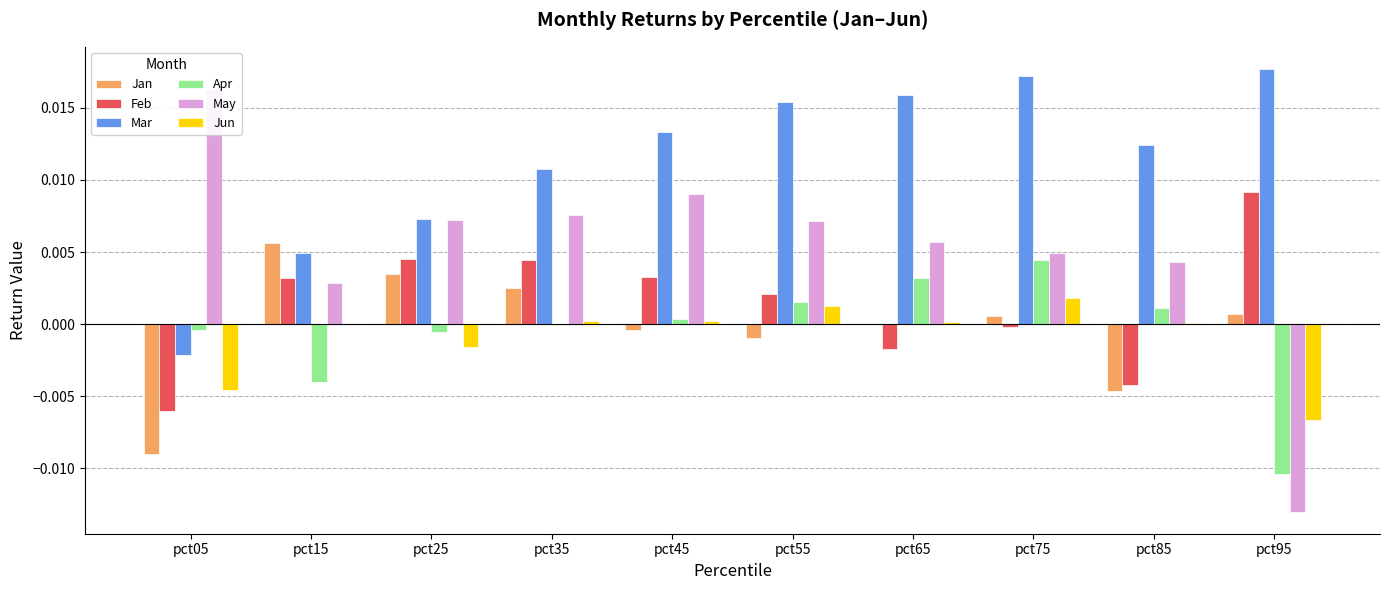

Is the value of May at pct05 greater than the value of Jun at pct65?

Yes